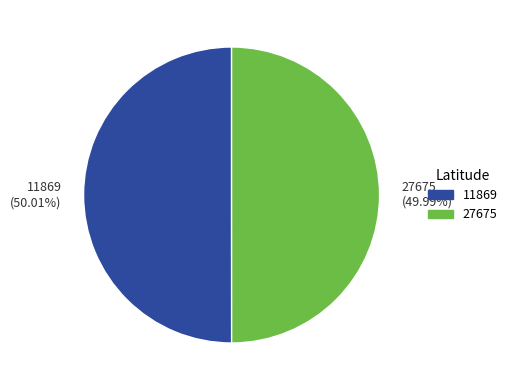

To the nearest percent, what is the combined percentage of 11869 and 27675?

100%